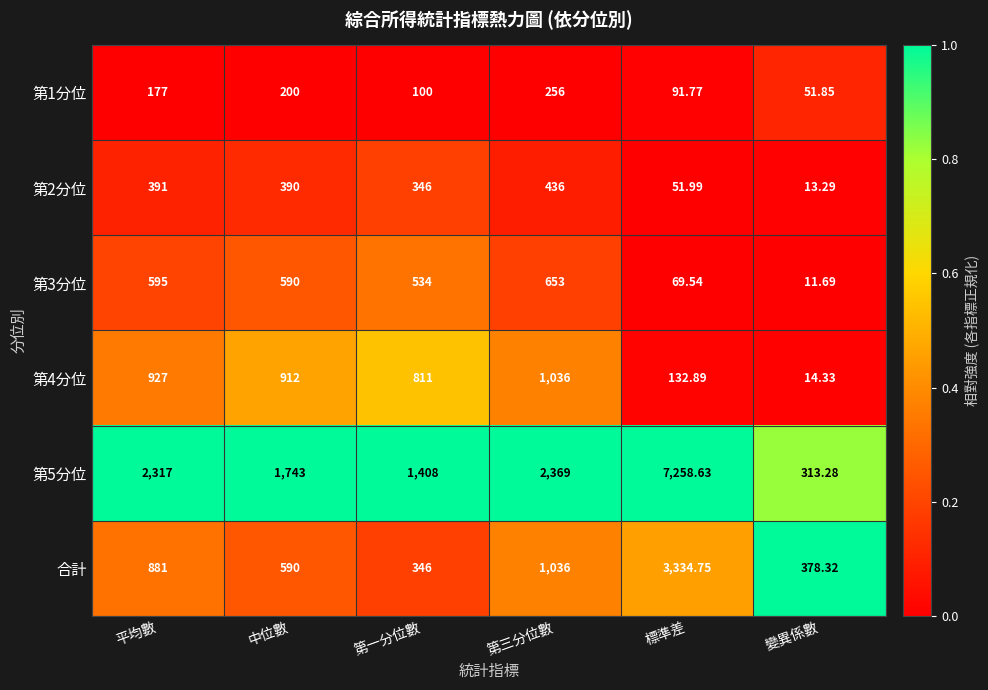

What is the spread (max minus min) of values at 標準差?

7206.6